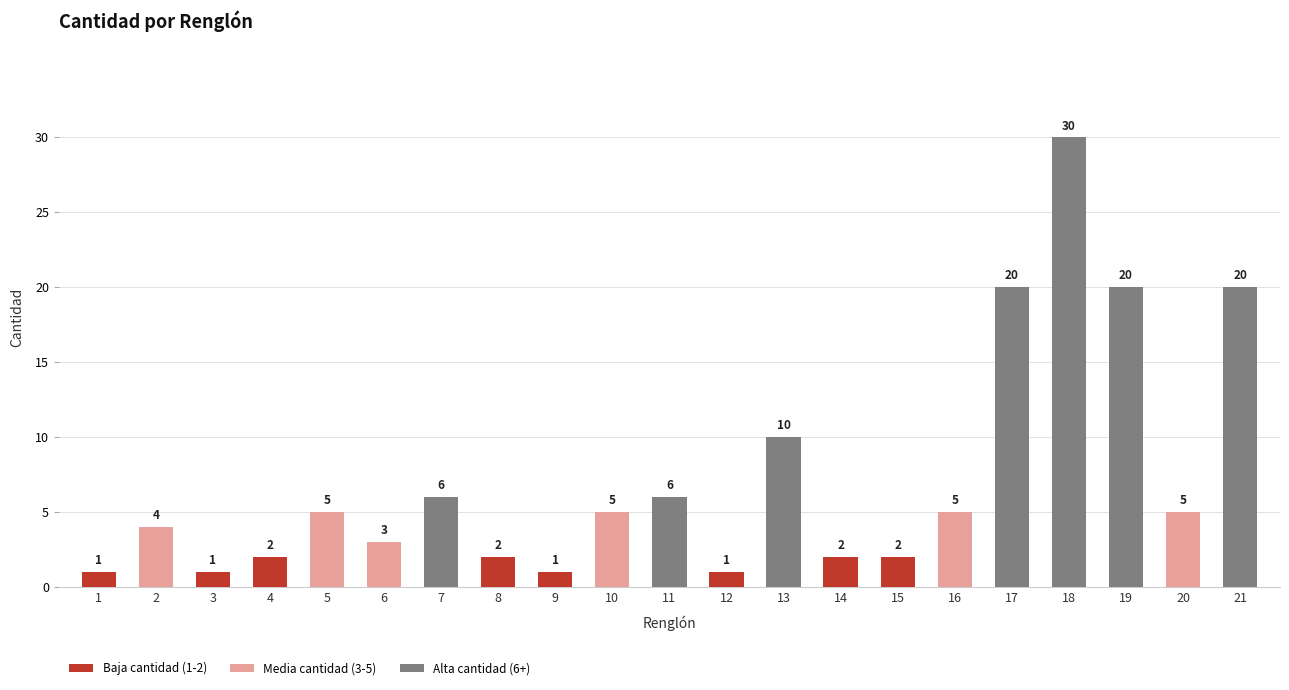

What is the sum of the values at 7 and 12?

7